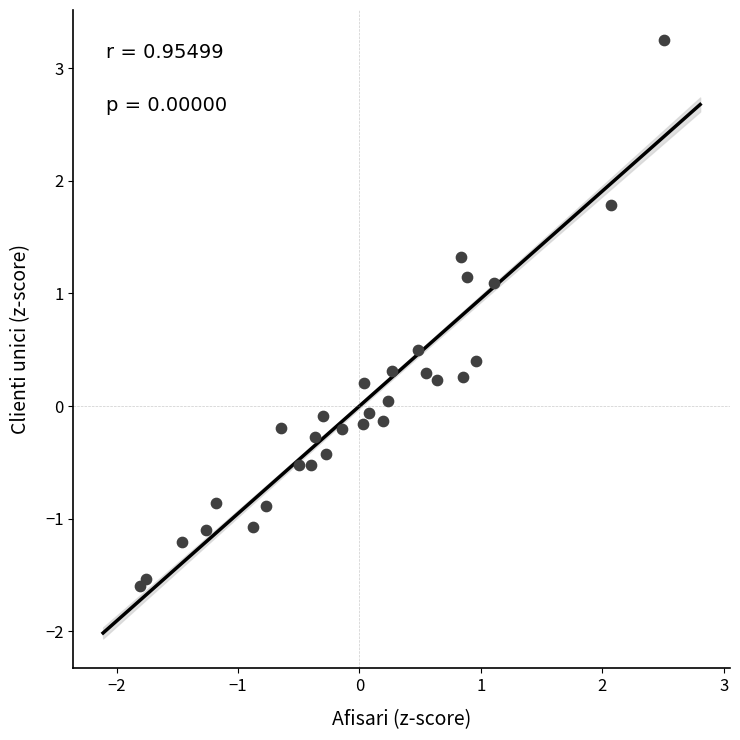

What is the range of X values (max minus min)?

4.3